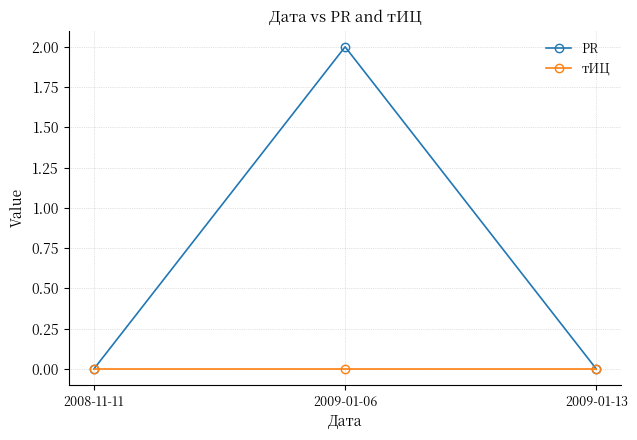

Reading left to right, what are all the values shown in this chart?

PR: 0	2	0
тИЦ: 0	0	0